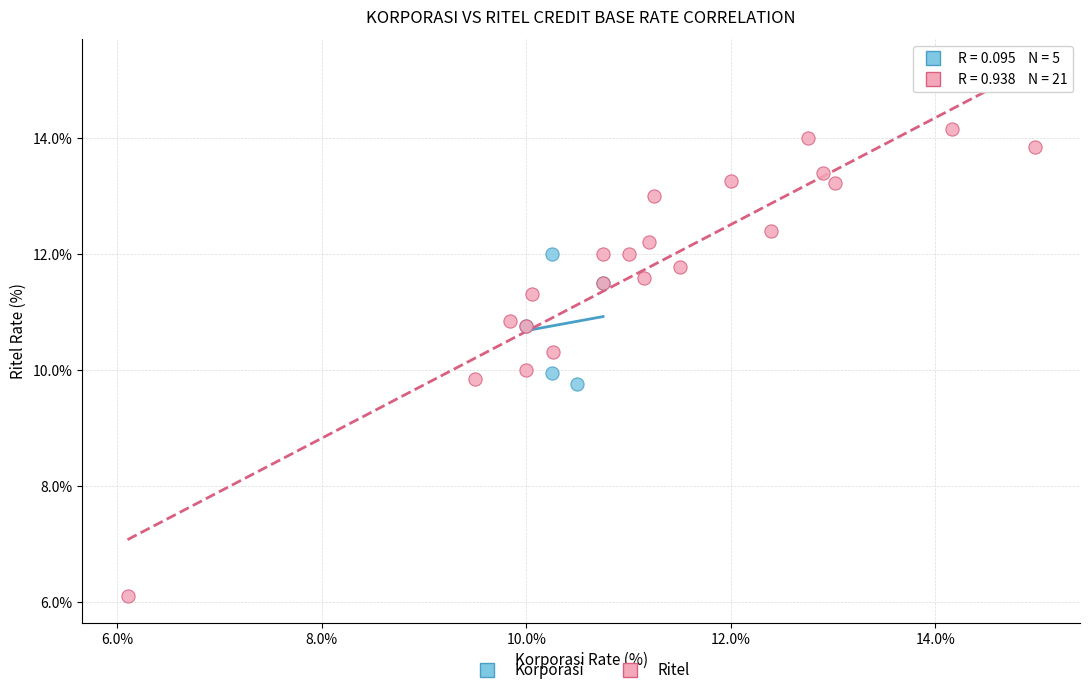

Which series contains the lowest Y value?

Ritel